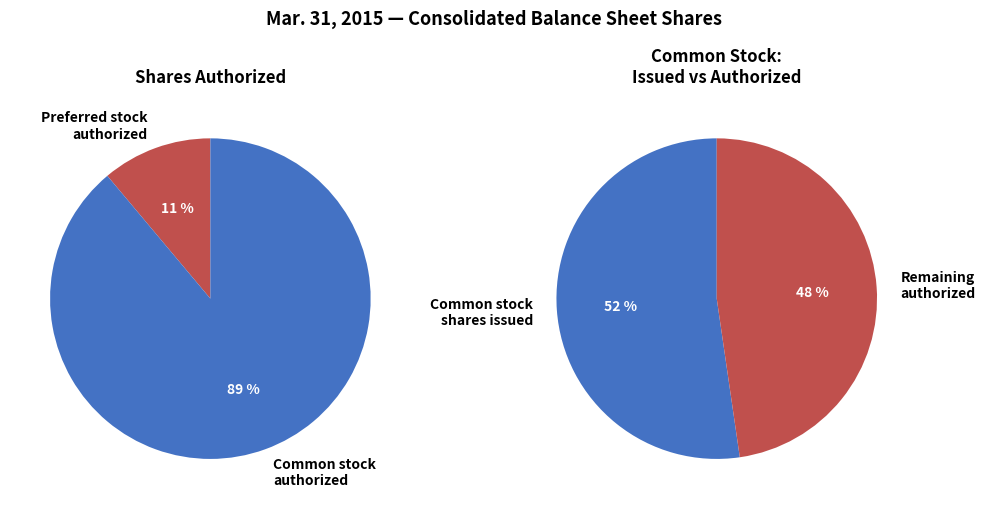

Which category accounts for the majority?

Common stock, shares authorized